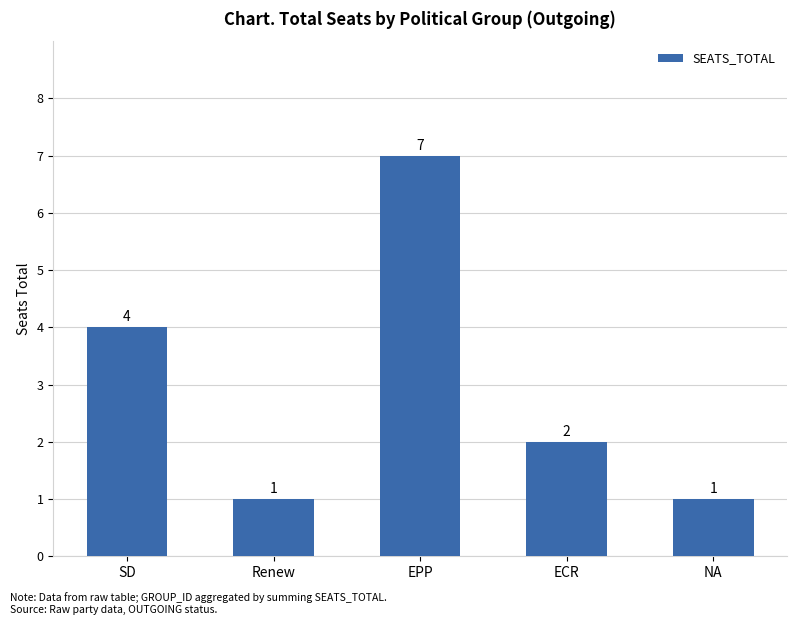

What is the value of the 1st bar from the left?

4